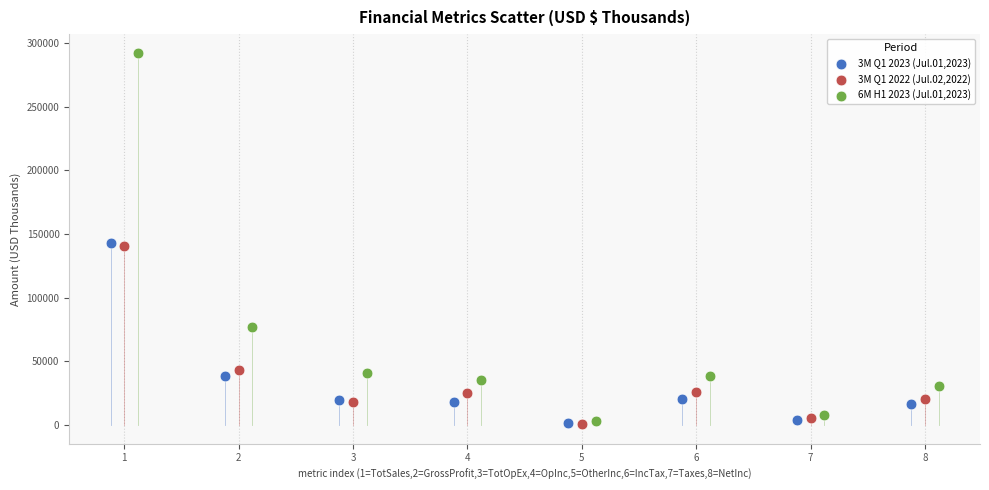

What are all the series names shown in the legend?

3M Q1 2023 (Jul.01,2023), 3M Q1 2022 (Jul.02,2022), 6M H1 2023 (Jul.01,2023)